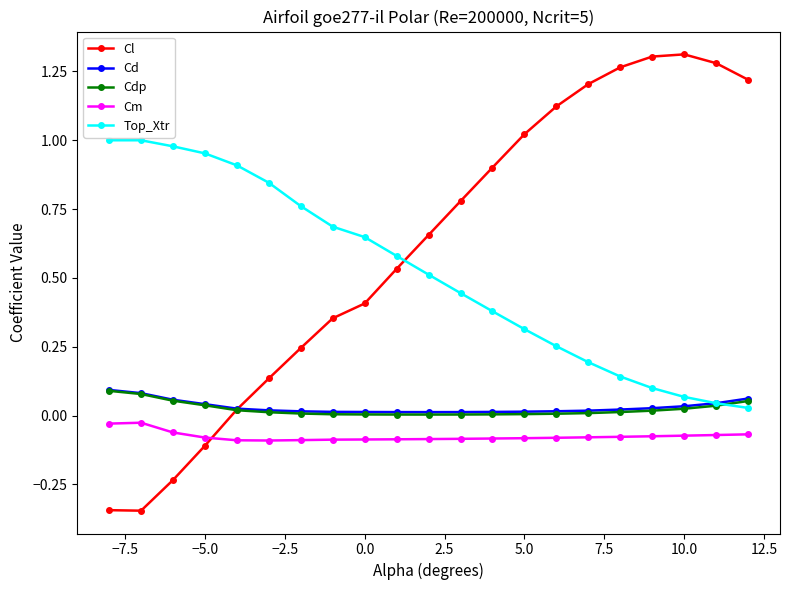

Which series has the largest total across all categories?

Cl